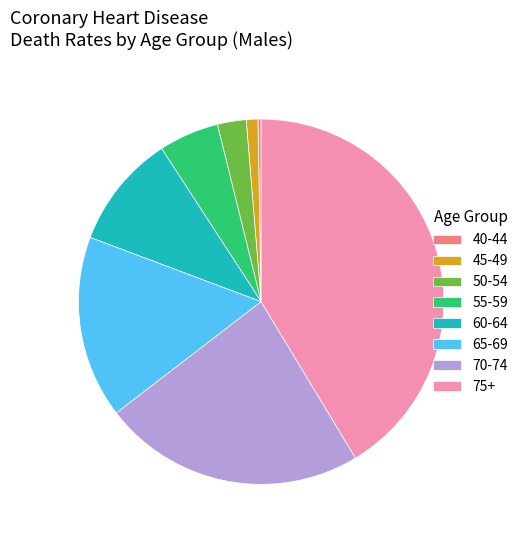

Count the number of slices in the pie.

8